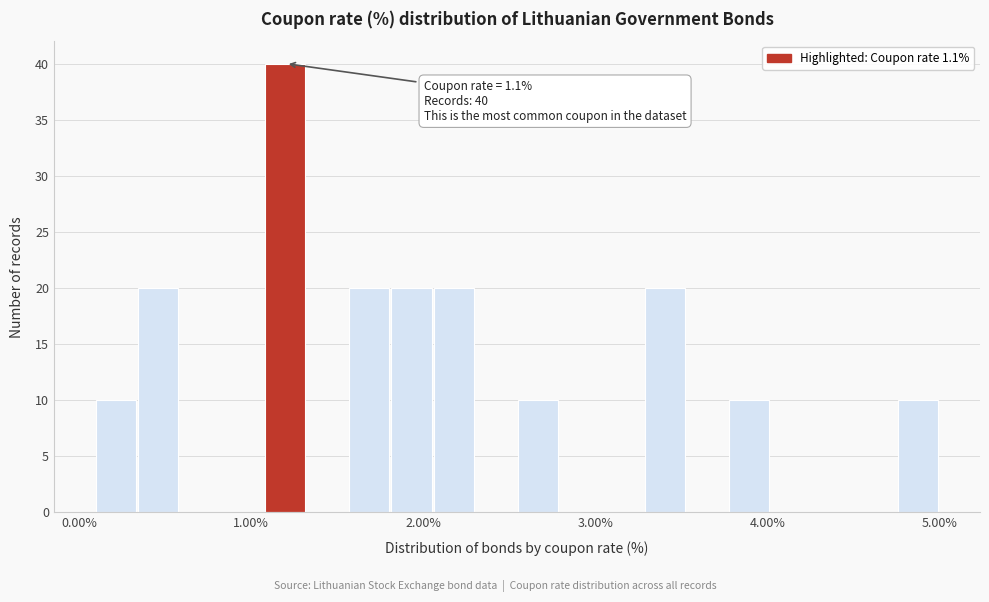

Around what value on the x-axis is the tallest bar? Give the approximate position of its centre, as read against the axis.

1.2